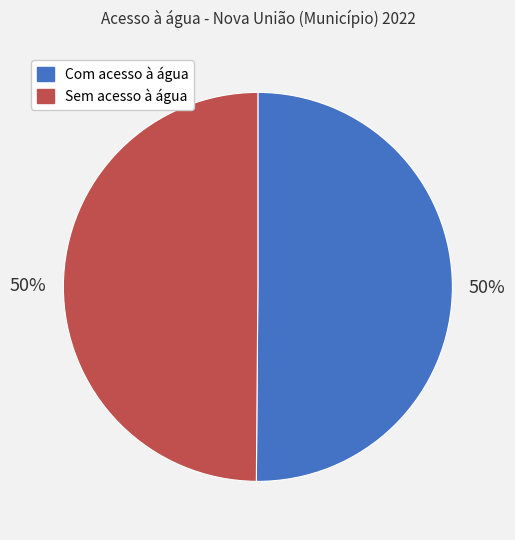

Is the sum of Sem acesso à água and Com acesso à água greater than half?

Yes